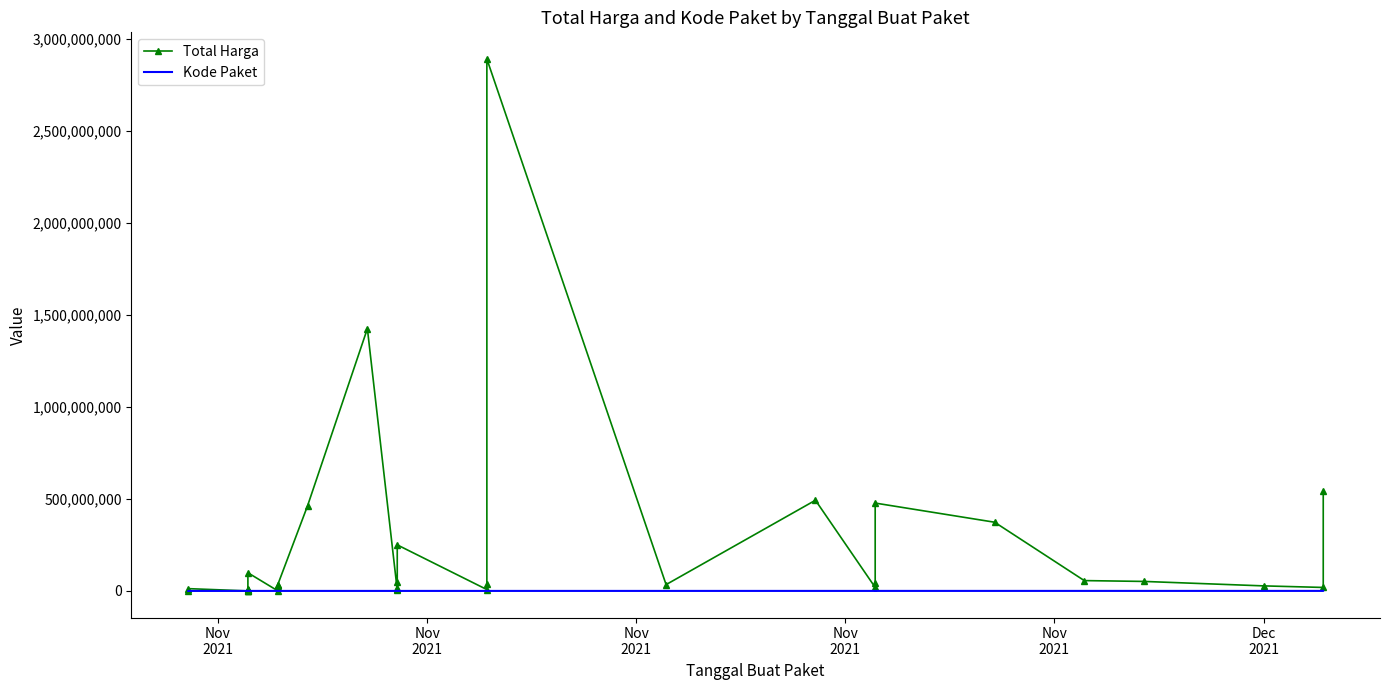

Reading right to left, extract all data points from this chart.

Total Harga: 541071000	18900000	27412000	51601000	56152800	373404000	477600000	43859200	19175000	493000000	34292000	2892122000	39440000	7401240	250350000	49730040	15513960	9180000	4350000	1425867900	464002100	34000000	32441200	23653000	577875	98772570	8742500	5129000	4672200	2772000	265000	182000	78000	12453900	333600
Kode Paket: 139817	137876	128516	117783	103541	91101	70453	73894	67279	55826	40112	28425	28271	27891	17238	17509	17283	17272	17580	16823	13652	8530	8646	8601	8668	5997	6397	6503	6300	6214	6246	6350	5449	675	464